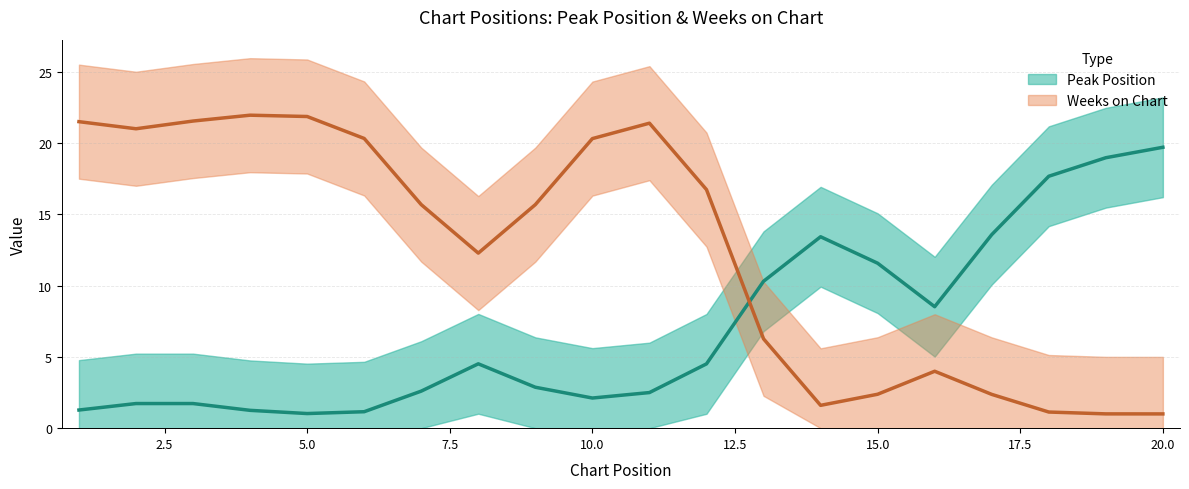

Rank the series by their maximum value, from highest to lowest.

Weeks on Chart, Peak Position